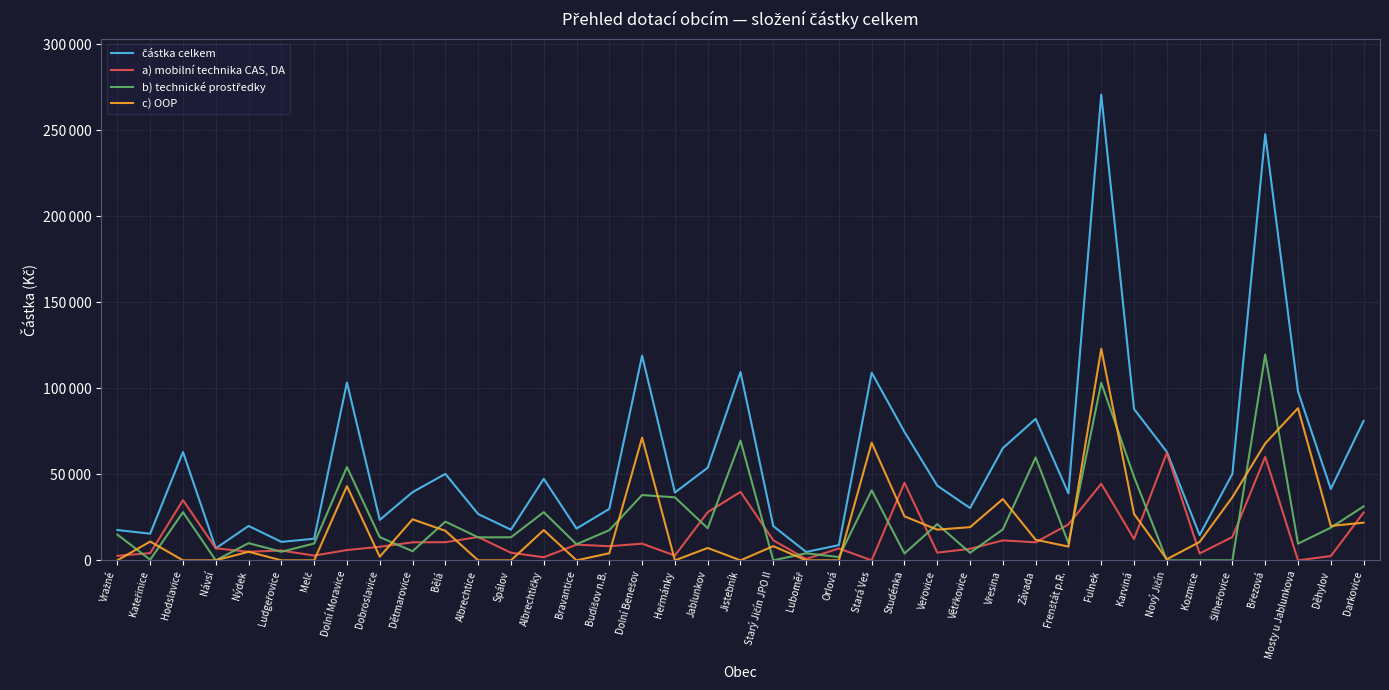

True or false: částka celkem has a value of 14700.0 at Kozmice.

True